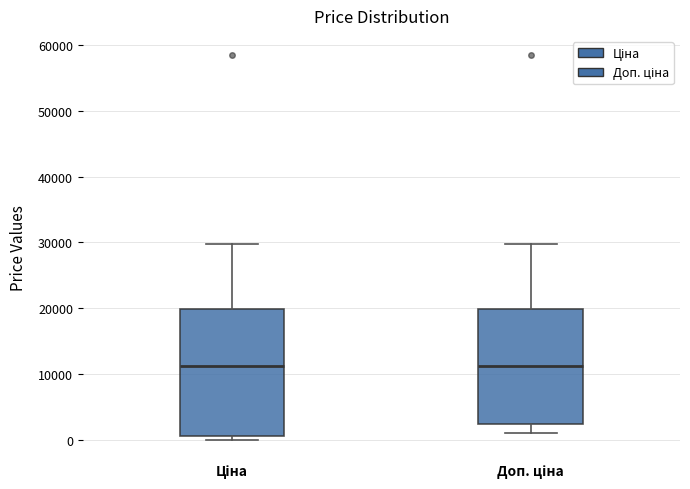

Which box is the tallest, from its lower edge to its upper edge?

Ціна